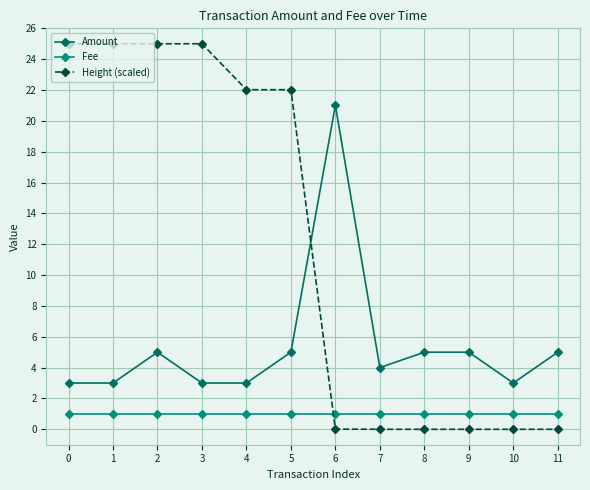

True or false: Height (scaled) and Amount intersect in this chart.

True